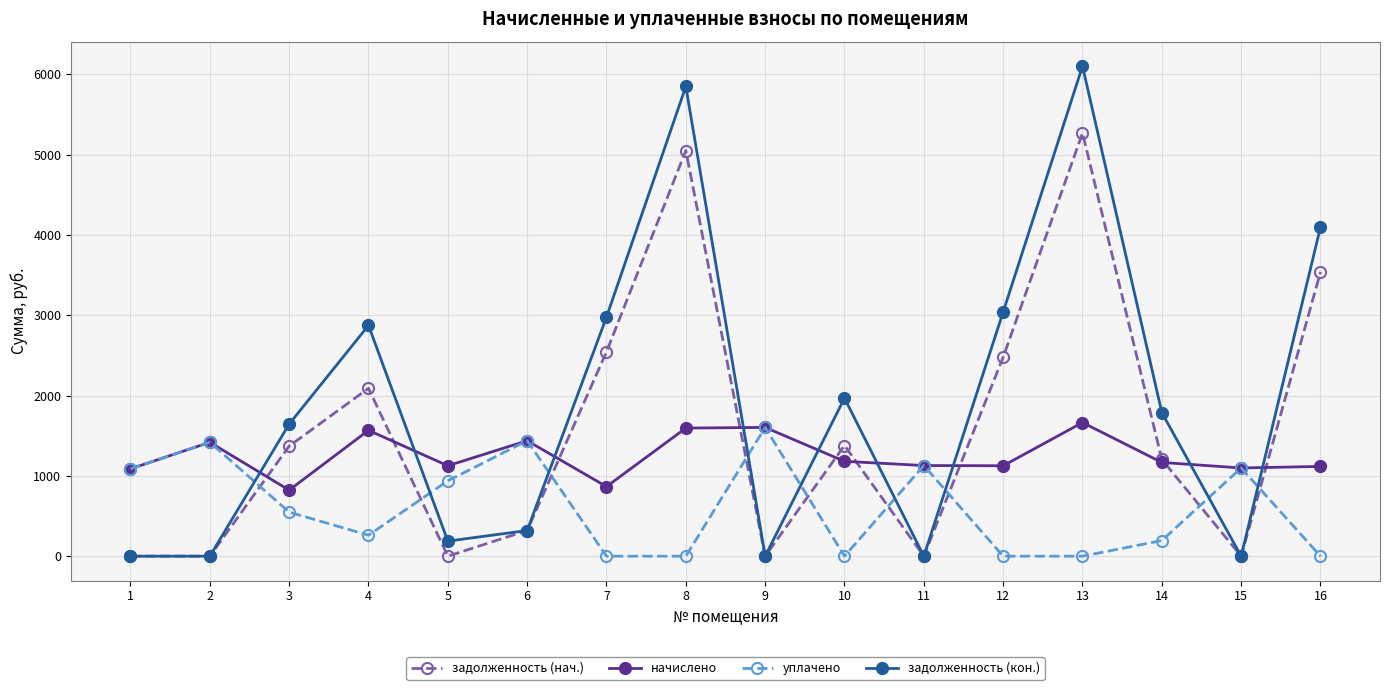

Count the number of data series in this chart.

4